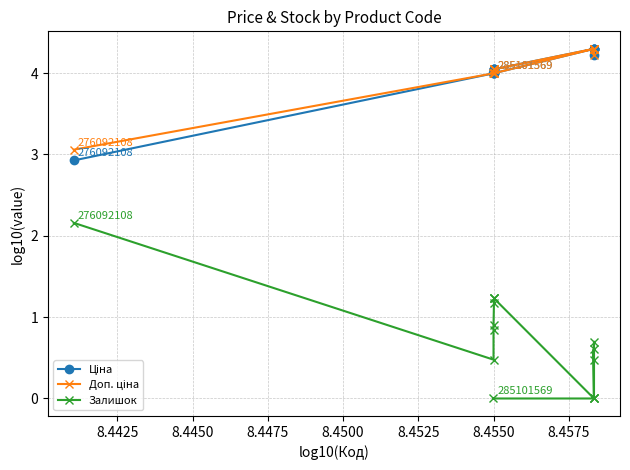

What is the greatest value displayed?

4.3